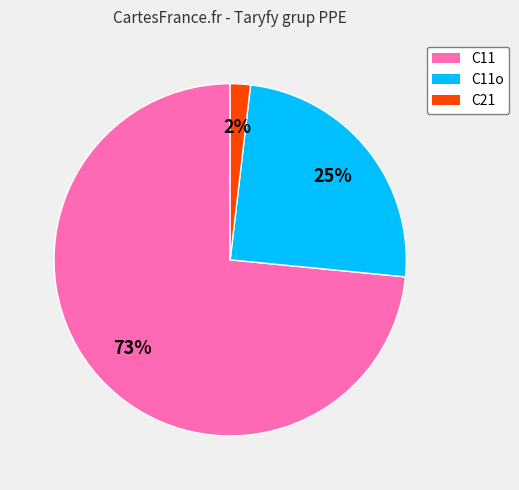

Is it true that C11o is 25% of the pie?

True